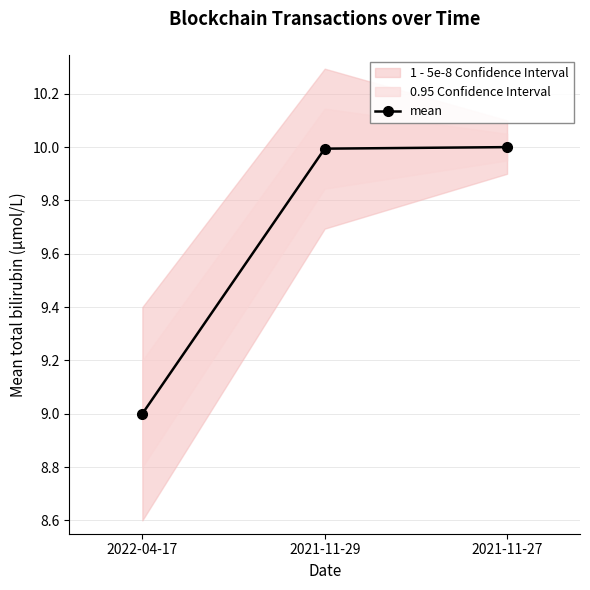

Rank the categories by value from lowest to highest.

2022-04-17, 2021-11-29, 2021-11-27